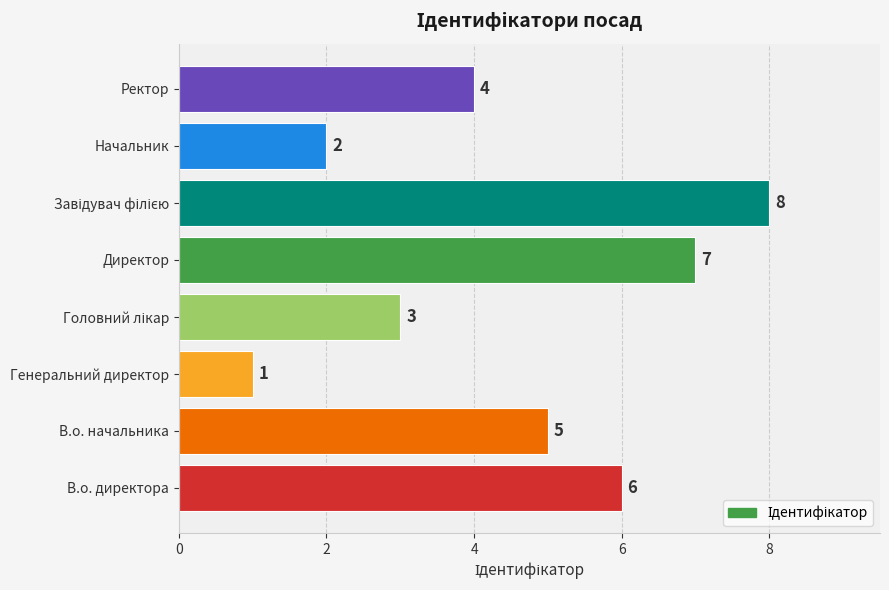

Which has a higher value, Начальник or Директор?

Директор